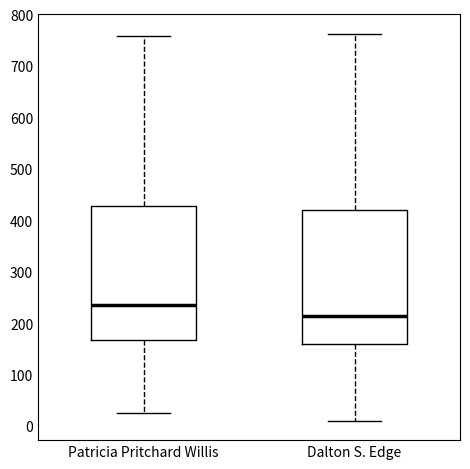

Where is the lower edge of the box for Patricia Pritchard Willis on the y-axis? The values are not printed on the chart, so give them approximately, as read against the axis.

170